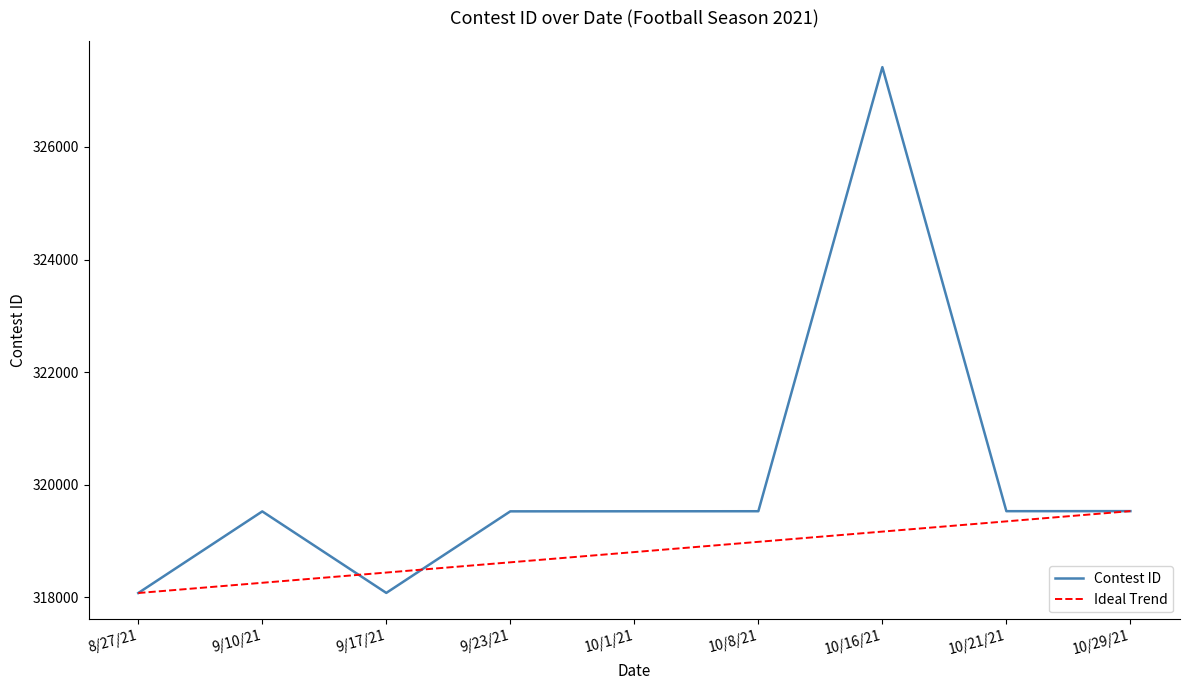

List the series in order of their overall mean, lowest first.

Ideal Trend, Contest ID